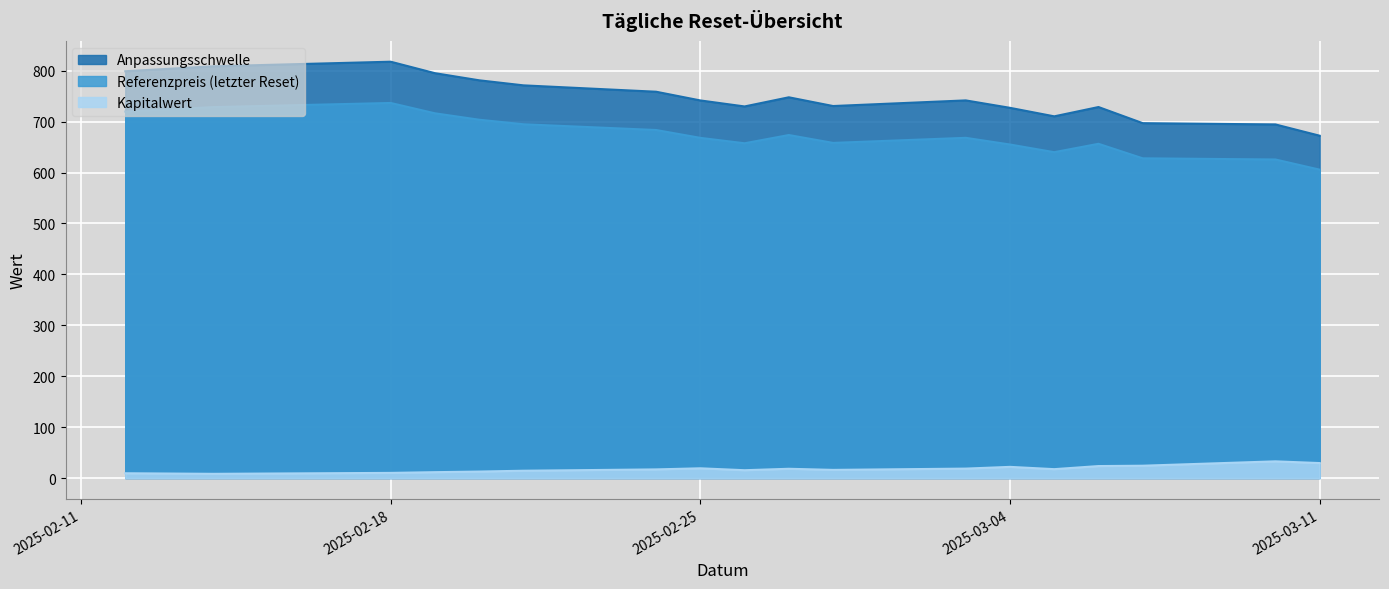

In Referenzpreis (letzter Reset), how many points are lower than both neighbors (excluding endpoints)?

3